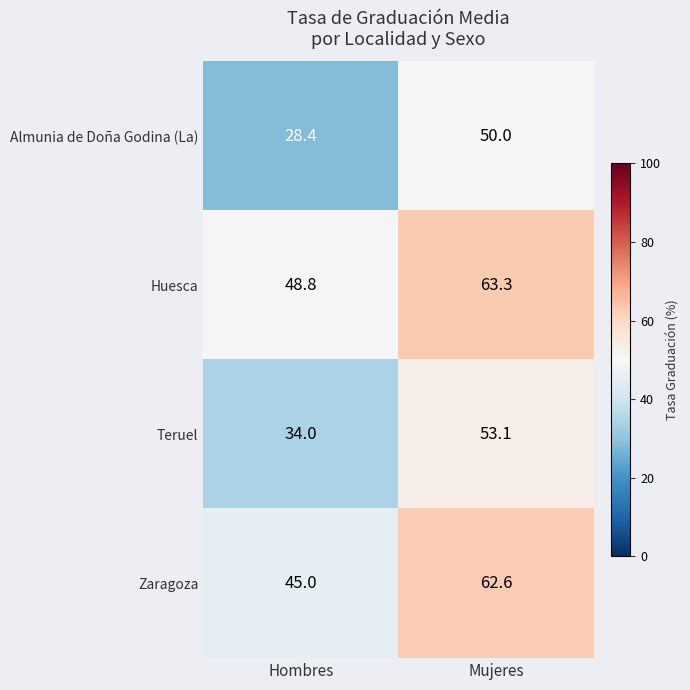

Reading left to right, extract all data points from this chart.

Almunia de Doña Godina (La): 28.4	50.0
Huesca: 48.8	63.3
Teruel: 34.0	53.1
Zaragoza: 45.0	62.6